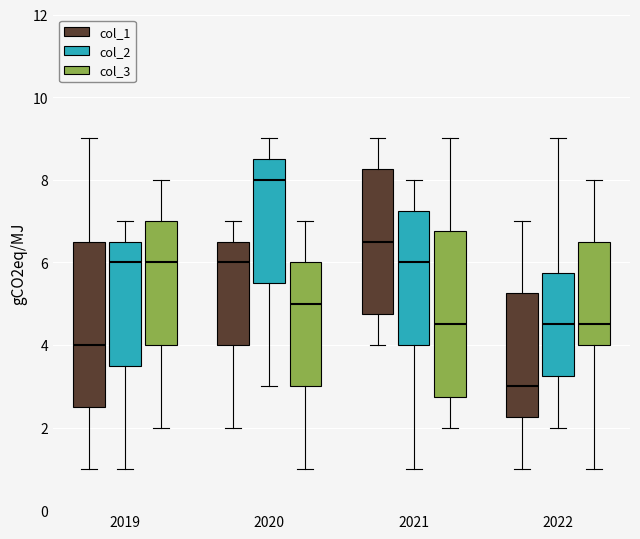

Reading left to right, transcribe this box plot: for each box, give where its median line is, the range the box spans, and where its two whiskers end, as read against the y-axis. The values are not printed on the chart, so give them approximately, as read against the axis.

2019 (col_1): median 4.0, box 2.6 to 6.6, whiskers 1.0 to 9.0
2019 (col_2): median 6.0, box 3.6 to 6.6, whiskers 1.0 to 7.0
2019 (col_3): median 6.0, box 4.0 to 7.0, whiskers 2.0 to 8.0
2020 (col_1): median 6.0, box 4.0 to 6.6, whiskers 2.0 to 7.0
2020 (col_2): median 8.0, box 5.6 to 8.6, whiskers 3.0 to 9.0
2020 (col_3): median 5.0, box 3.0 to 6.0, whiskers 1.0 to 7.0
2021 (col_1): median 6.6, box 4.8 to 8.2, whiskers 4.0 to 9.0
2021 (col_2): median 6.0, box 4.0 to 7.2, whiskers 1.0 to 8.0
2021 (col_3): median 4.6, box 2.8 to 6.8, whiskers 2.0 to 9.0
2022 (col_1): median 3.0, box 2.2 to 5.2, whiskers 1.0 to 7.0
2022 (col_2): median 4.6, box 3.2 to 5.8, whiskers 2.0 to 9.0
2022 (col_3): median 4.6, box 4.0 to 6.6, whiskers 1.0 to 8.0